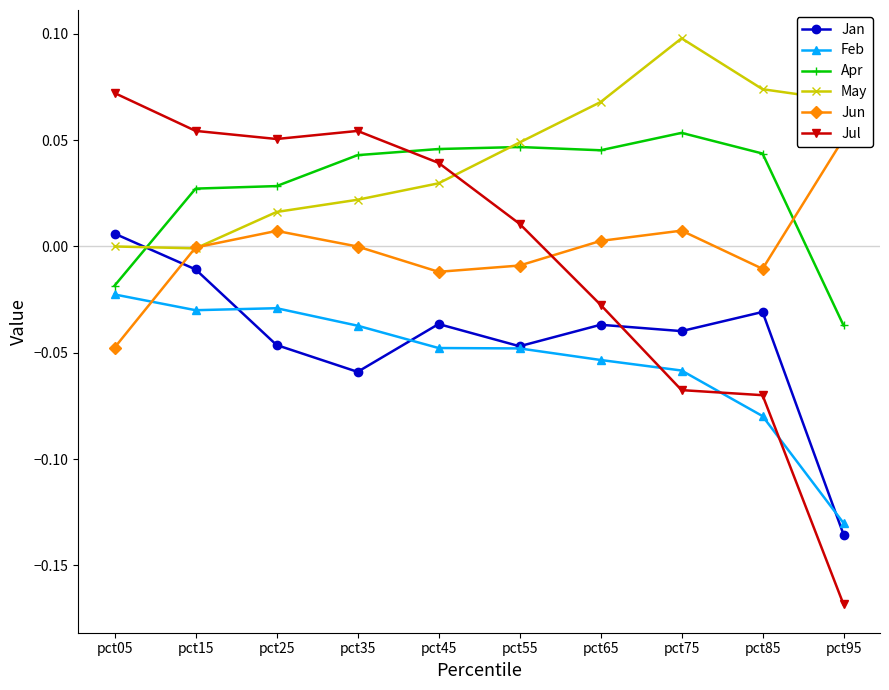

How many lines are shown in the chart?

6